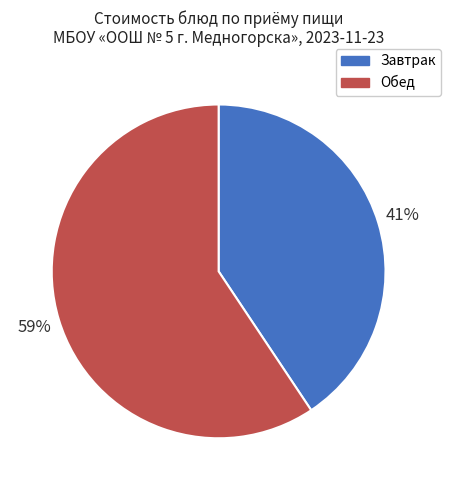

To the nearest percent, what portion does Обед represent?

59%